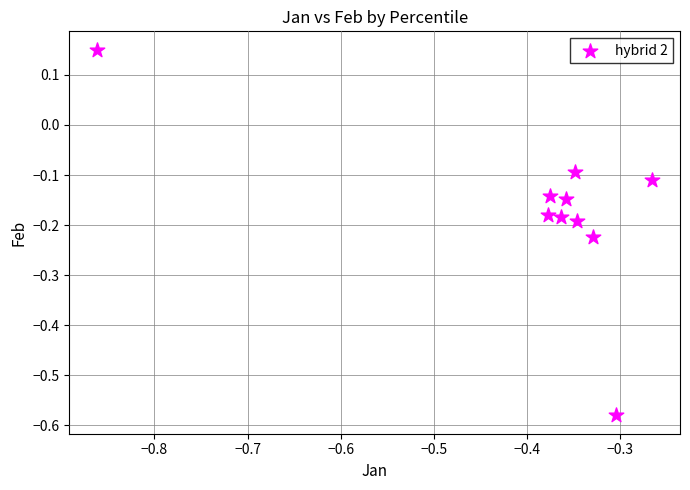

What is the range of Y values (max minus min)?

0.7